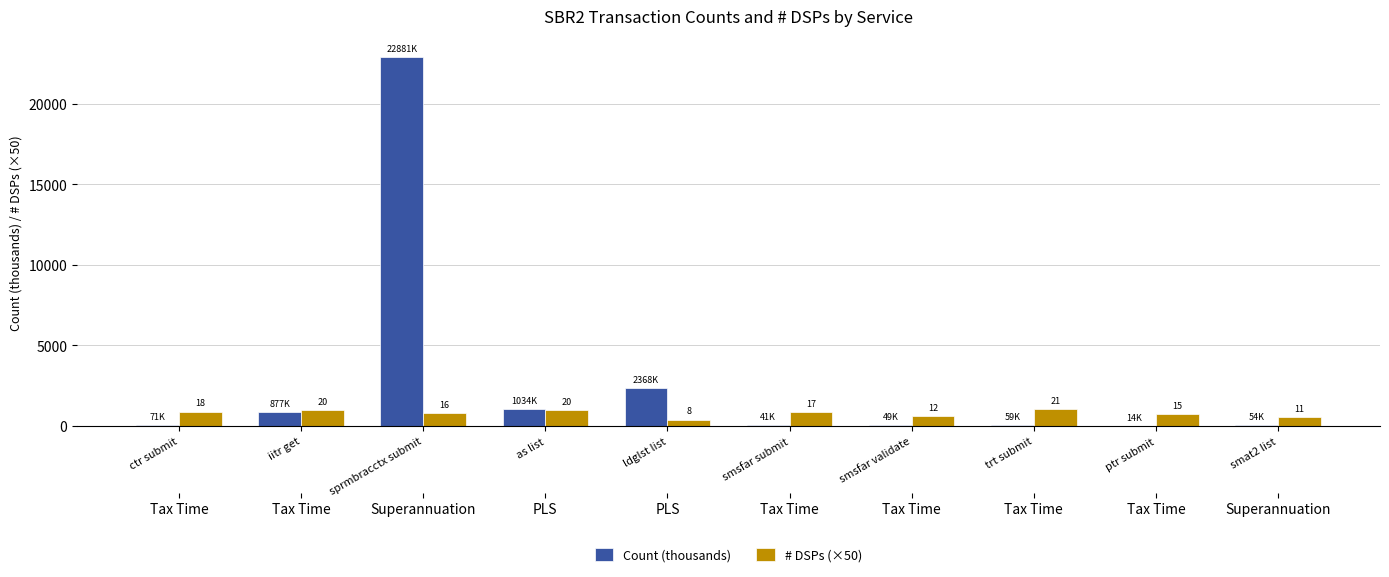

Between smsfar validate and ctr submit, which is larger?

ctr submit